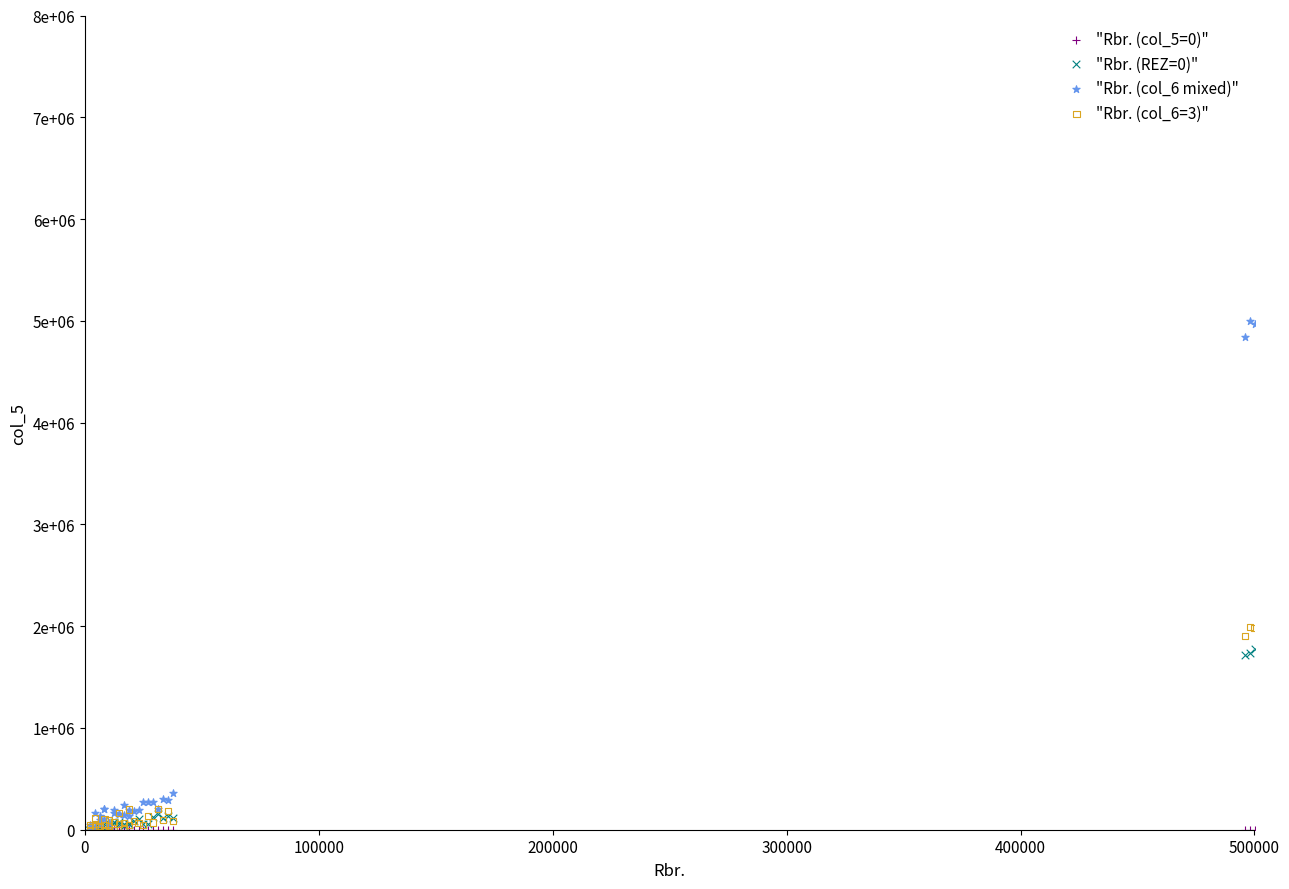

What are all the series names shown in the legend?

"Rbr. (col_5=0)", "Rbr. (REZ=0)", "Rbr. (col_6 mixed)", "Rbr. (col_6=3)"